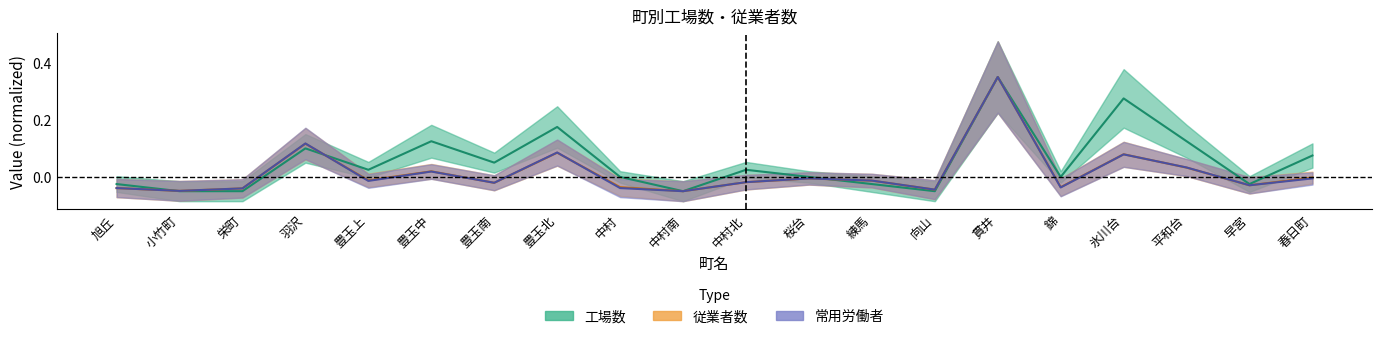

Is this an area chart (filled region under the line)?

No